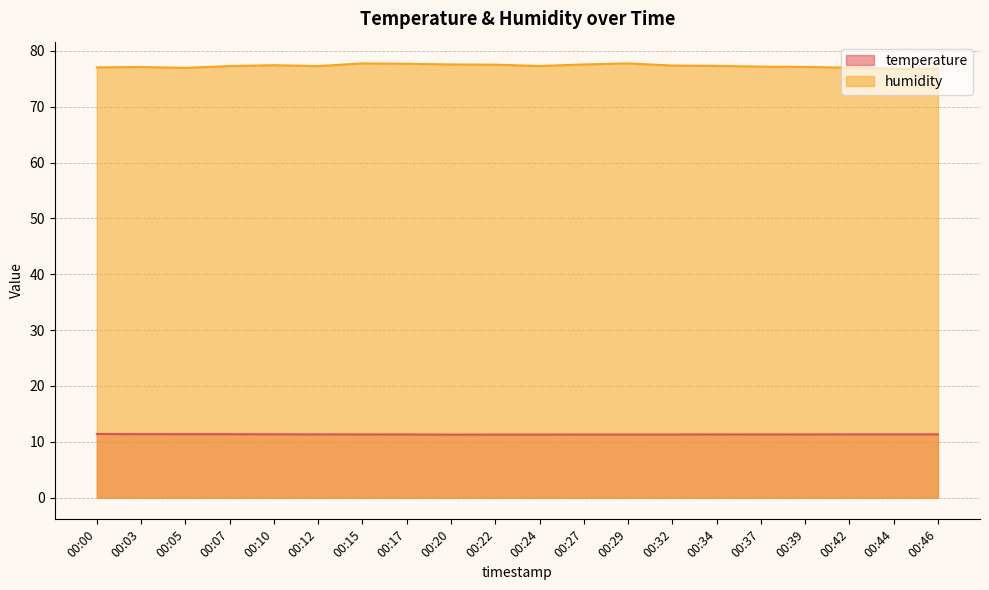

Which series changed the most between 00:05 and 00:10?

humidity